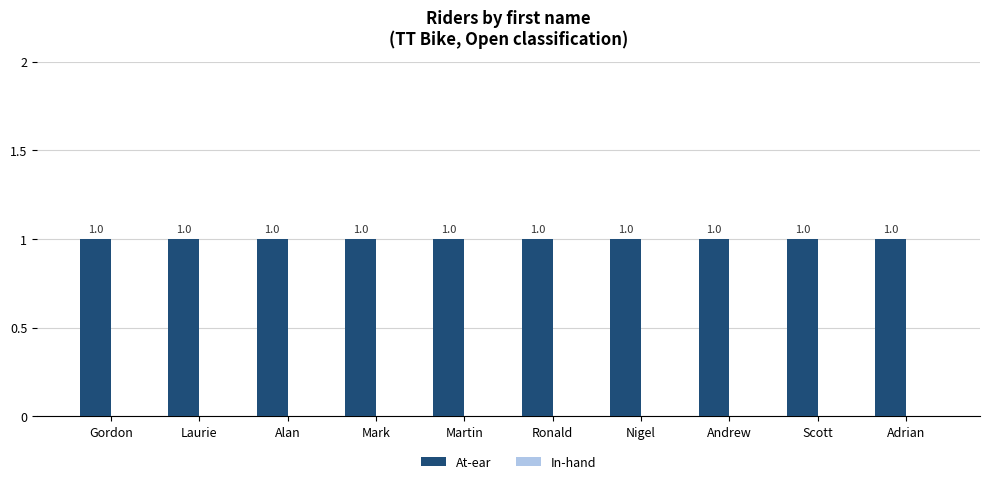

How many groups of bars are there?

10